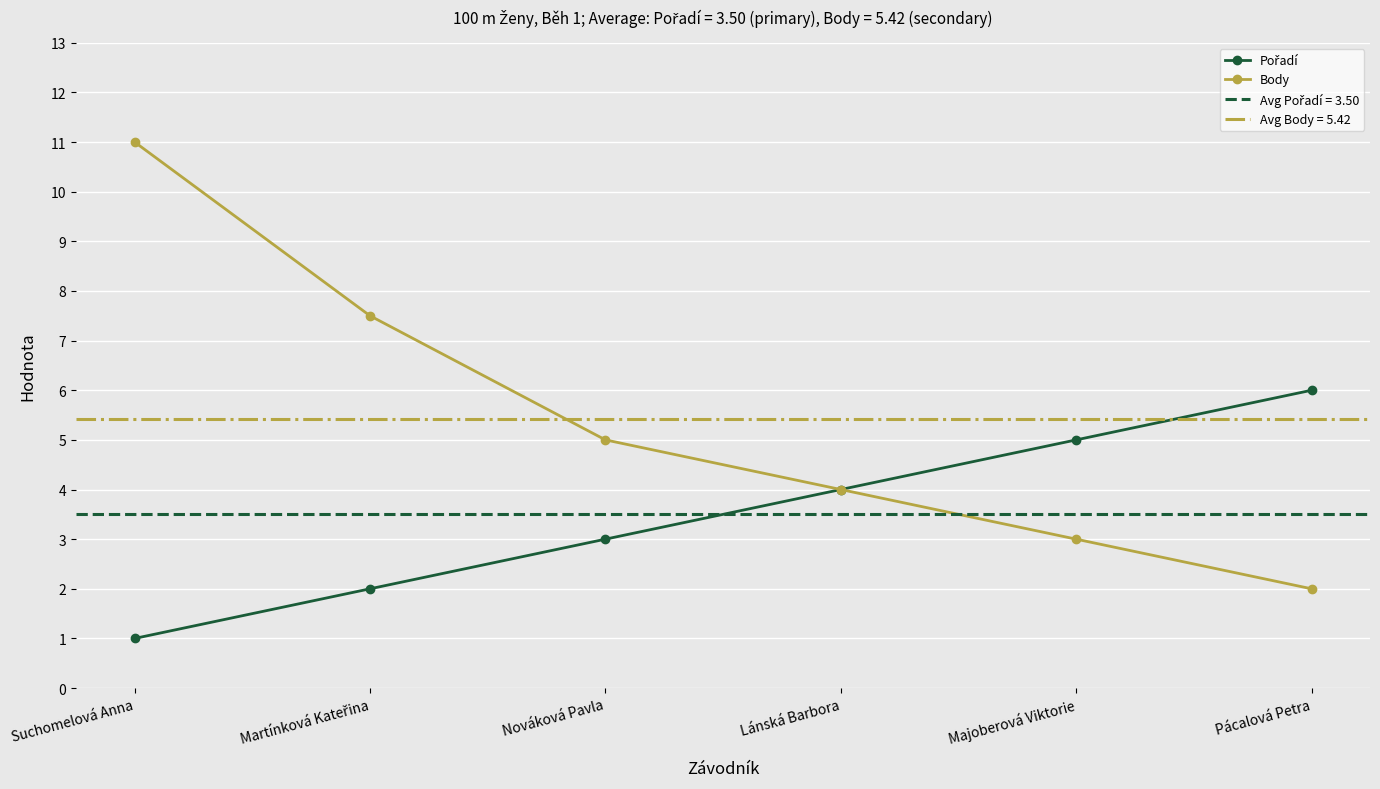

What is the difference between the maximum and second lowest values in the Pořadí series?

4.0